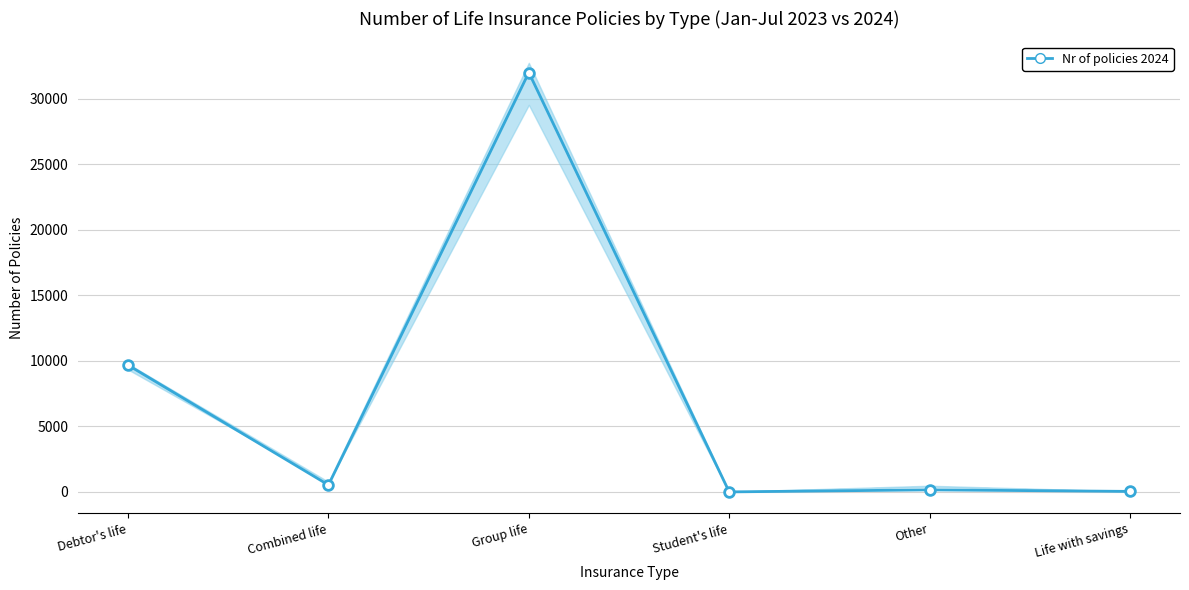

Read the value at Group life.

32010